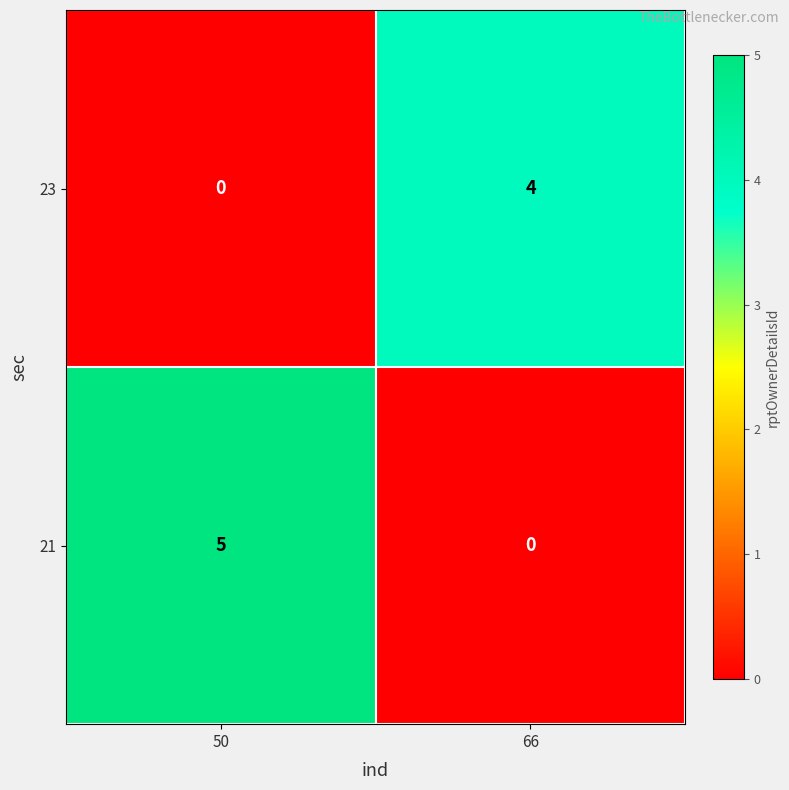

Which series has the widest spread of values?

21